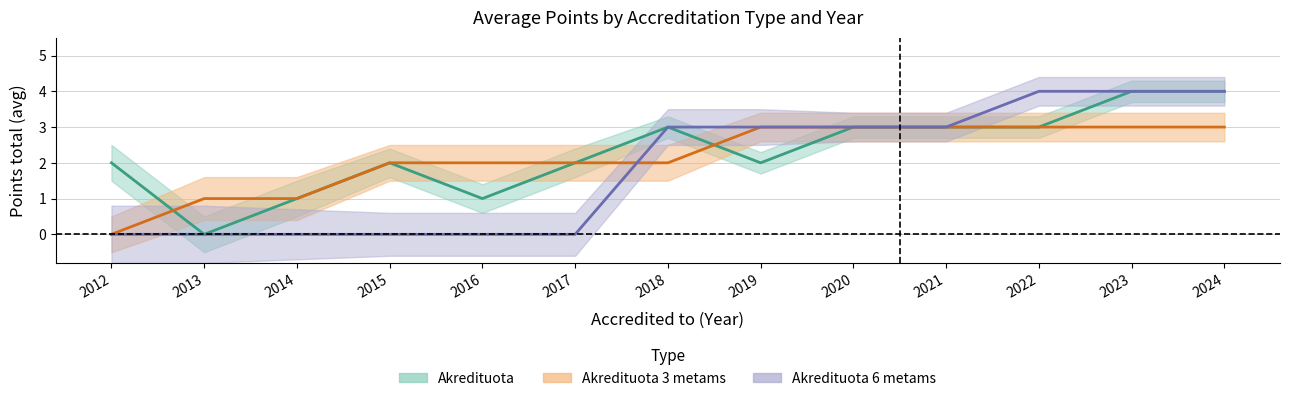

What is the spread (max minus min) of values at 2015?

2